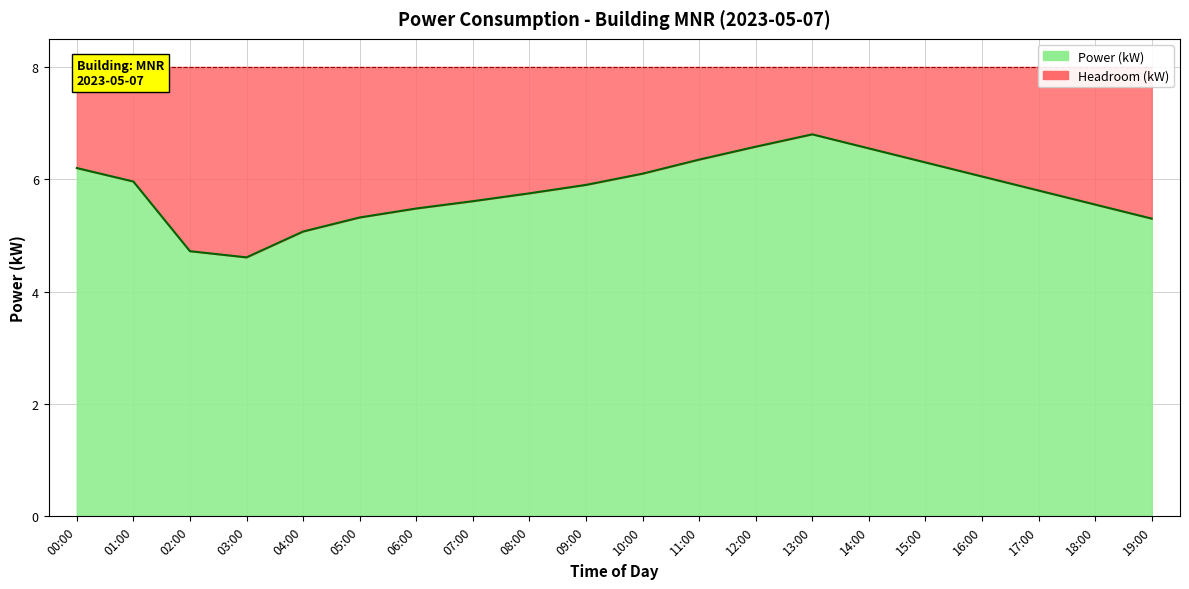

The value at 00:19 is 1.5. True or false?

False